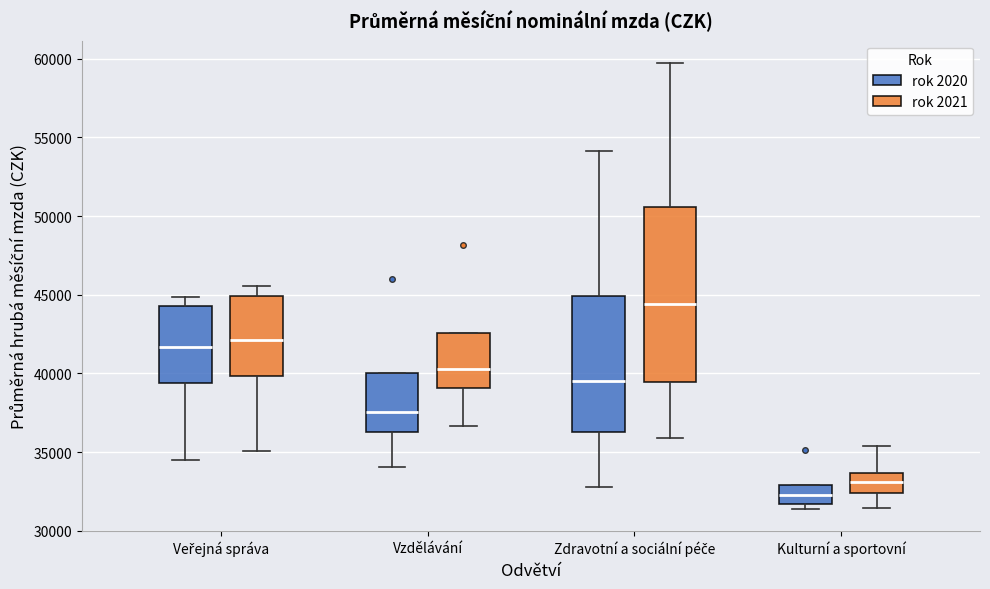

Reading left to right, transcribe this box plot: for each box, give where its median line is, the range the box spans, and where its two whiskers end, as read against the y-axis. The values are not printed on the chart, so give them approximately, as read against the axis.

Veřejná správa (rok 2020): median 41500, box 39500 to 44500, whiskers 34500 to 45000
Veřejná správa (rok 2021): median 42000, box 40000 to 45000, whiskers 35000 to 45500
Vzdělávání (rok 2020): median 37500, box 36500 to 40000, whiskers 34000 to 40000
Vzdělávání (rok 2021): median 40500, box 39000 to 42500, whiskers 36500 to 42500
Zdravotní a sociální péče (rok 2020): median 39500, box 36500 to 45000, whiskers 33000 to 54000
Zdravotní a sociální péče (rok 2021): median 44500, box 39500 to 50500, whiskers 36000 to 59500
Kulturní a sportovní (rok 2020): median 32000, box 31500 to 33000, whiskers 31500 (just below the box's lower edge) to 33000
Kulturní a sportovní (rok 2021): median 33000, box 32500 to 33500, whiskers 31500 to 35500